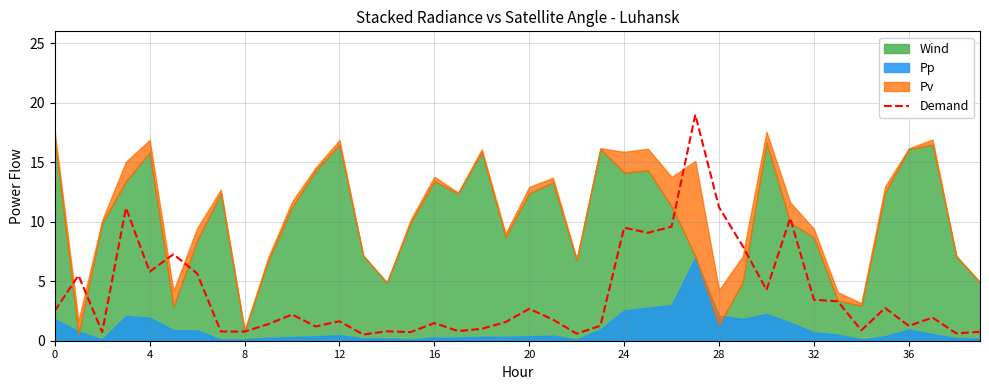

Which has a higher value, 26 or 20?

26